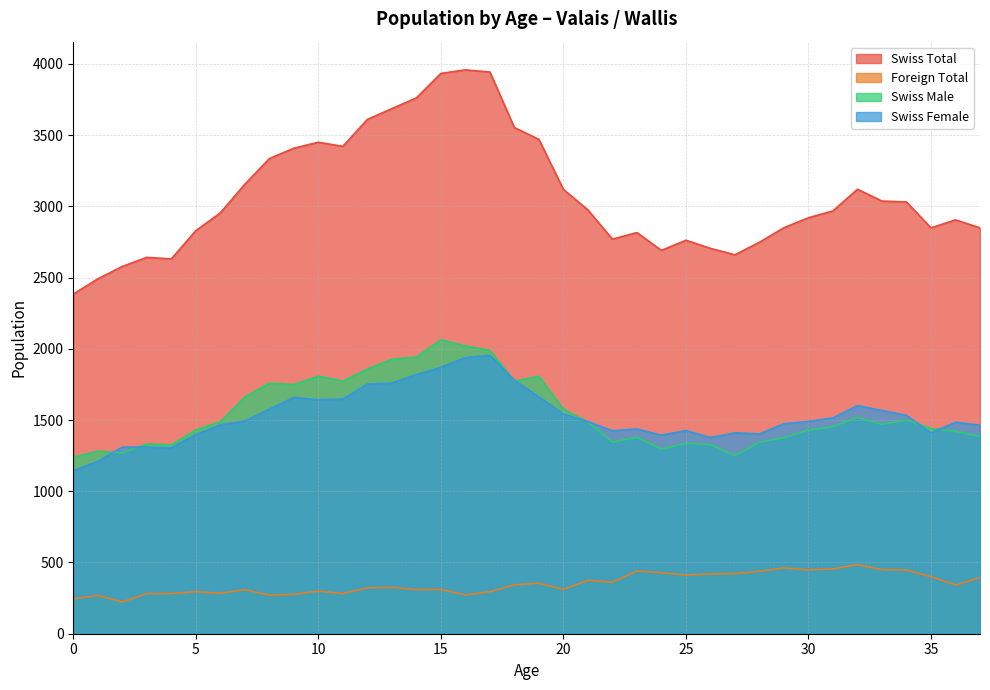

The value of Swiss Female at 5 is 1398. True or false?

True